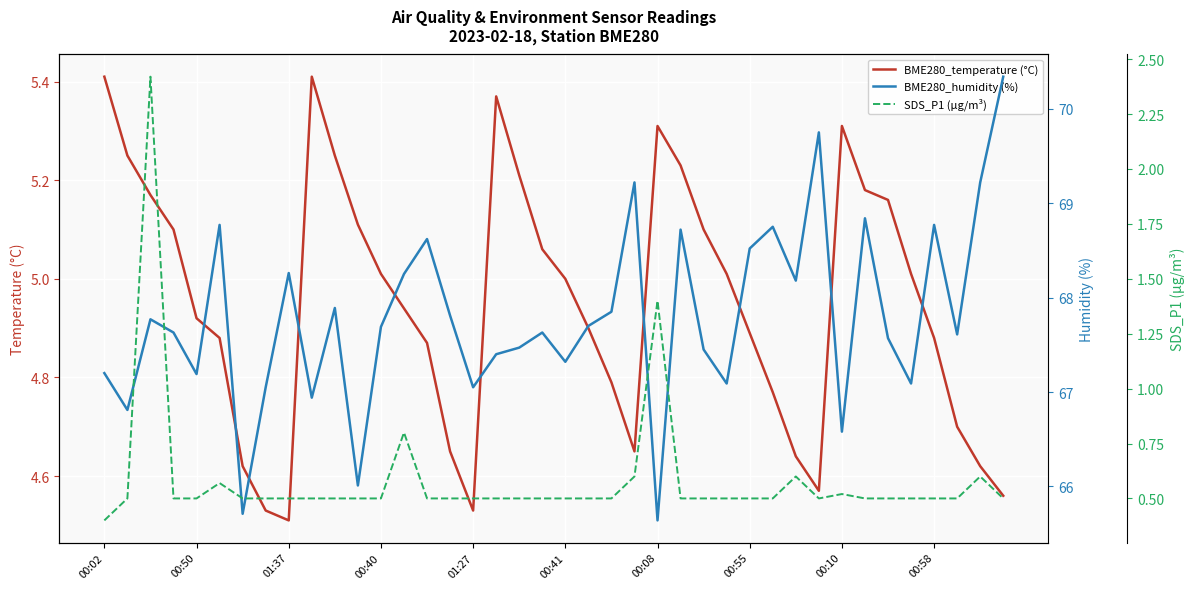

What are all the series names shown in the legend?

BME280_temperature (°C), BME280_humidity (%), SDS_P1 (µg/m³)